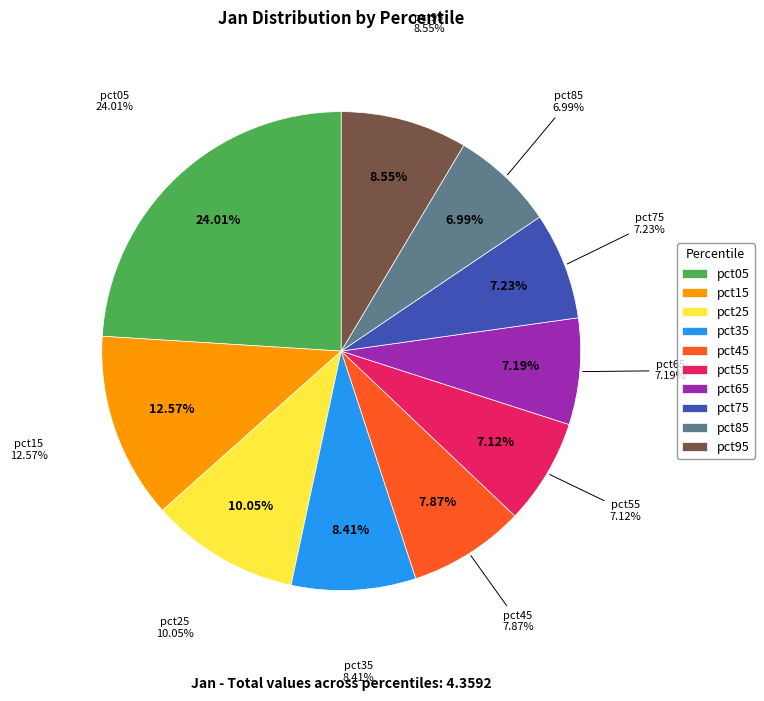

What is the smallest slice in the pie chart?

pct85